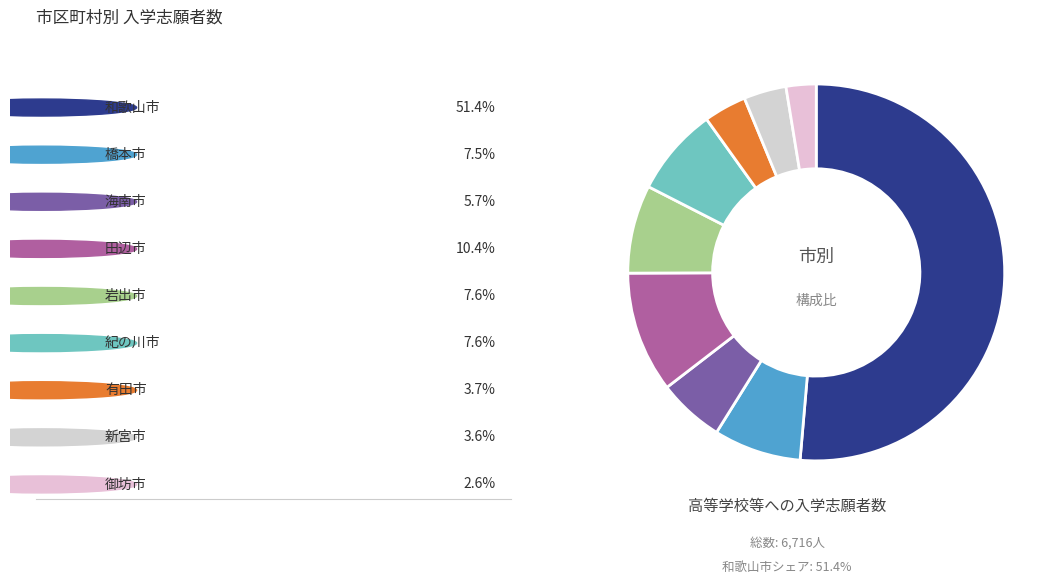

How many slices are in this pie chart?

9